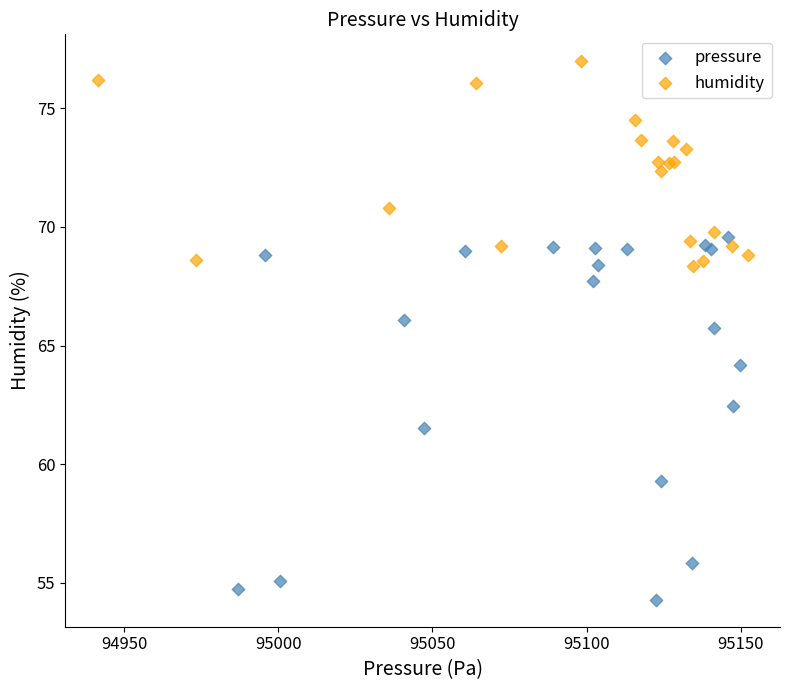

Which series has the largest Y range (max minus min)?

pressure